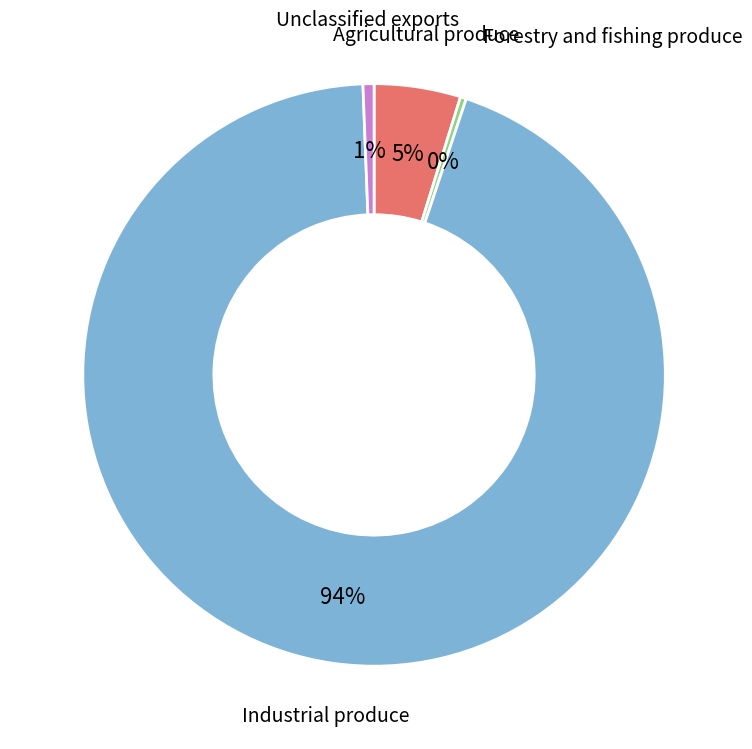

Which slice is the largest?

Industrial produce